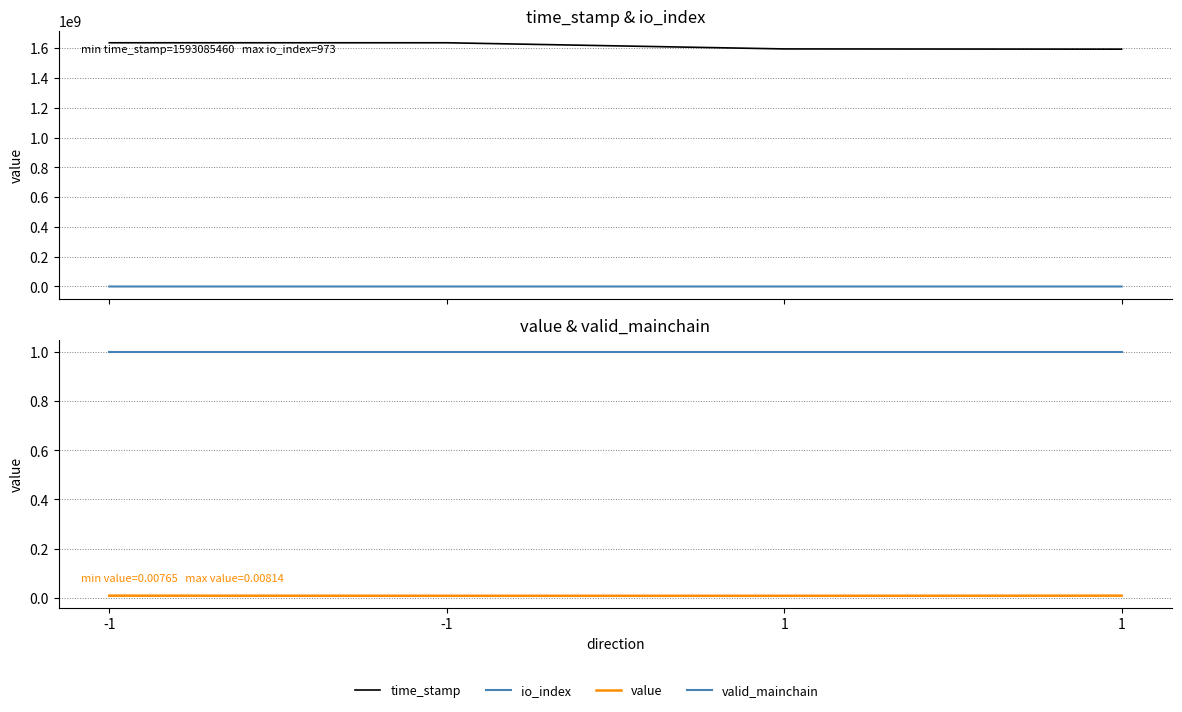

True or false: io_index has more than 0 interior local peaks.

True